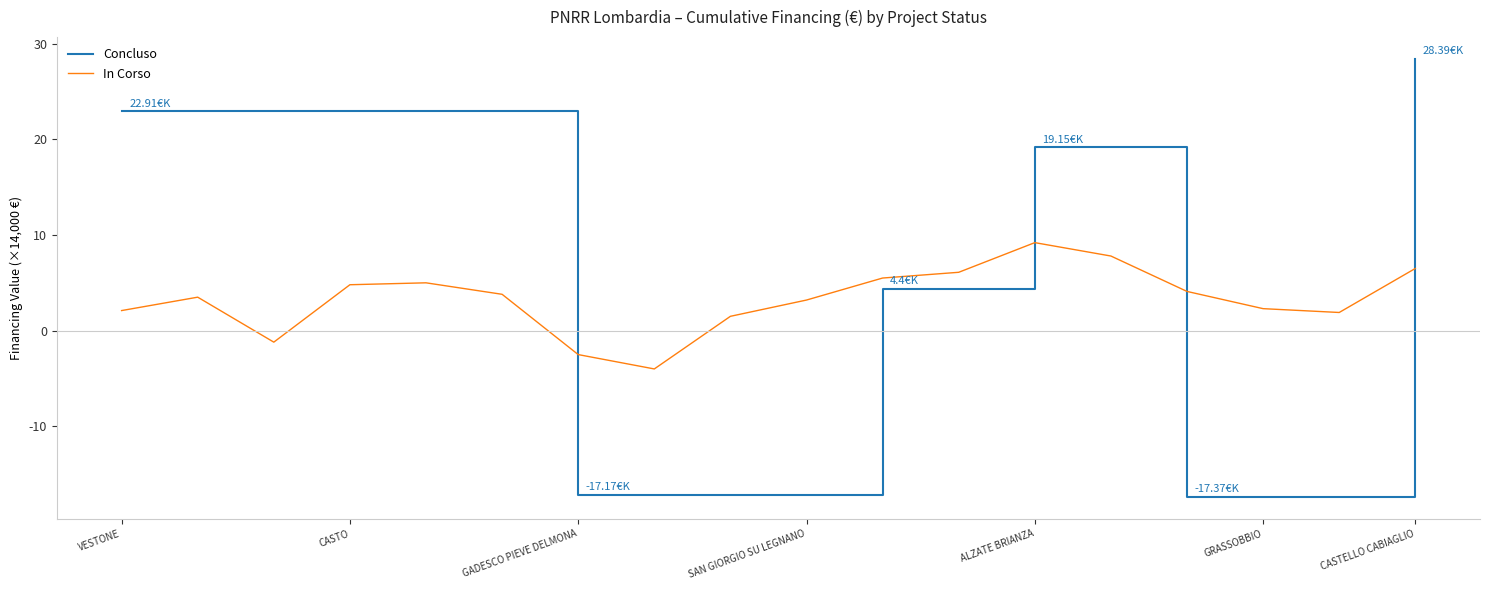

How many times do In Corso and Concluso cross each other?

4